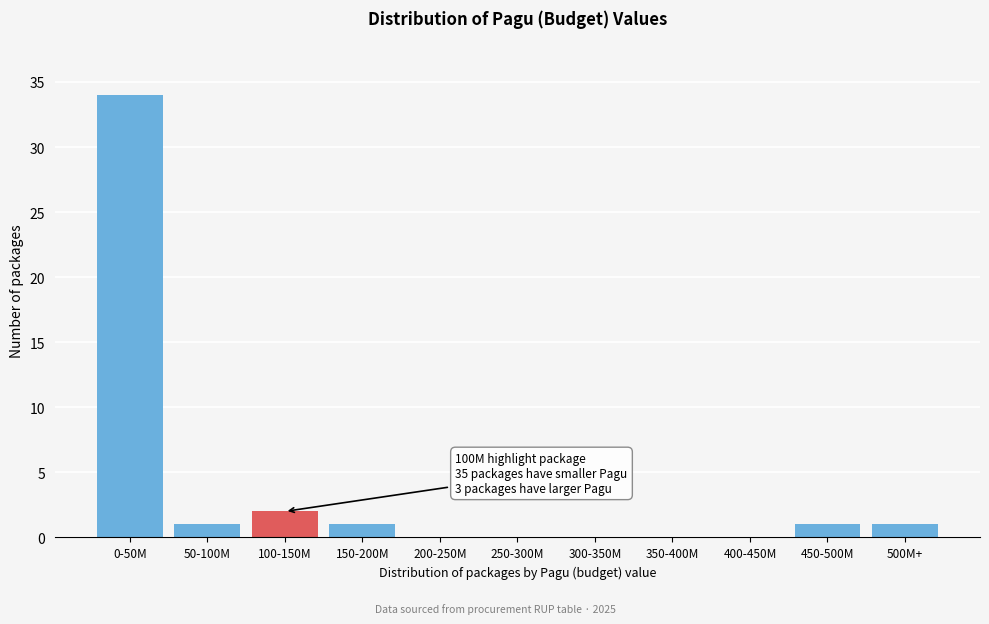

Reading left to right, extract all data points from this chart.

0-50M=34	50-100M=1	100-150M=2	150-200M=1	200-250M=0	250-300M=0	300-350M=0	350-400M=0	400-450M=0	450-500M=1	500M+=1